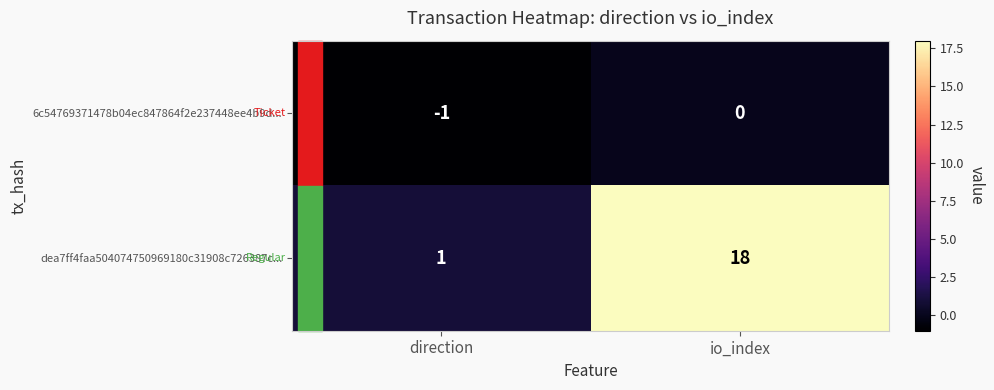

What is the sum of the dea7ff4faa504074750969180c31908c726387c... values at io_index and direction?

19